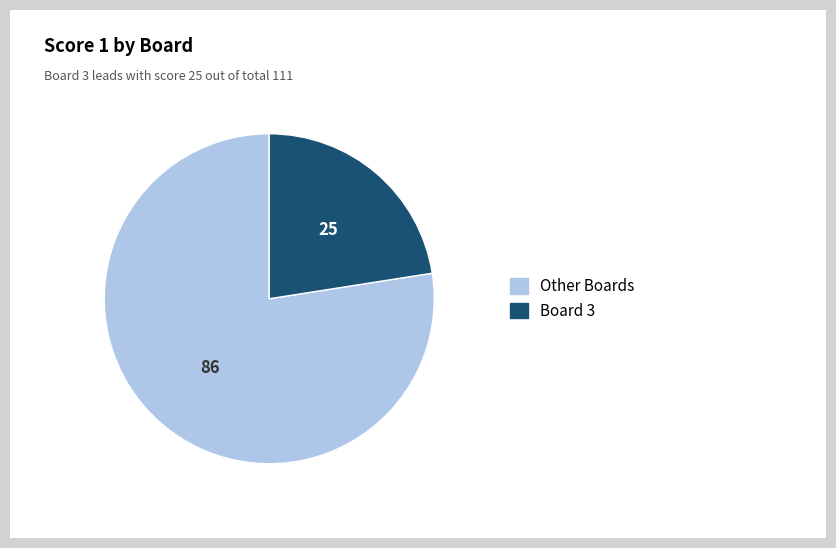

Is there any slice that represents more than half of the pie?

Yes